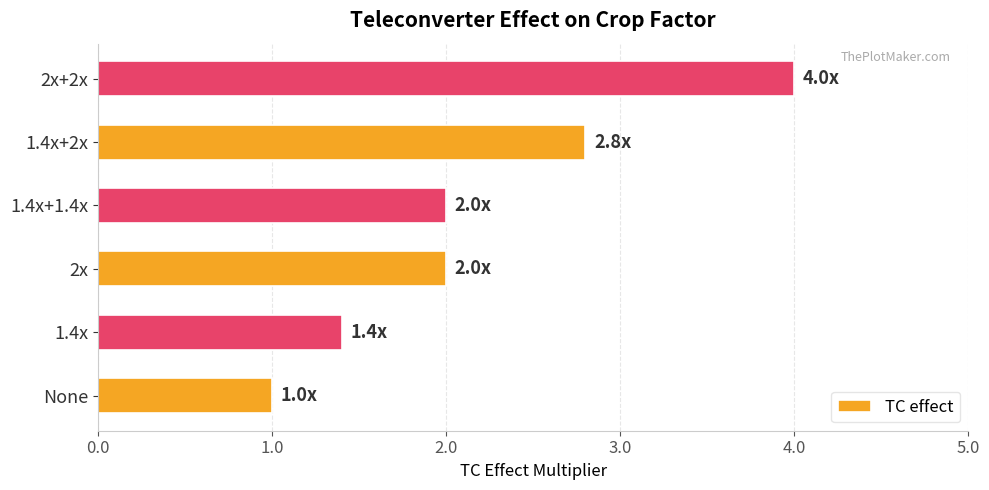

What is the maximum value shown in the chart?

4.0